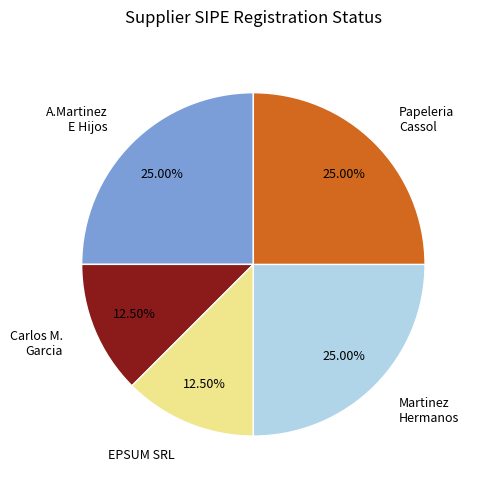

Is Martinez Hermanos the majority of the pie?

No